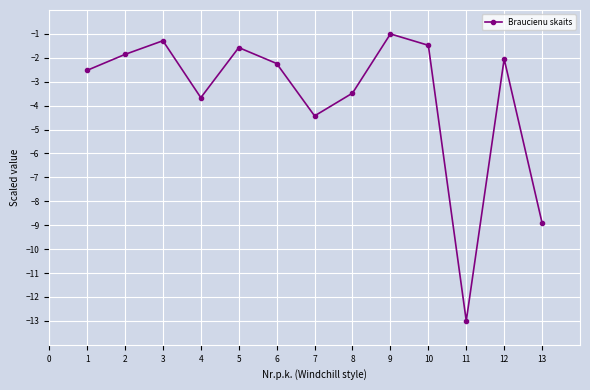

How many points are higher than both their immediate neighbors (excluding endpoints)?

4